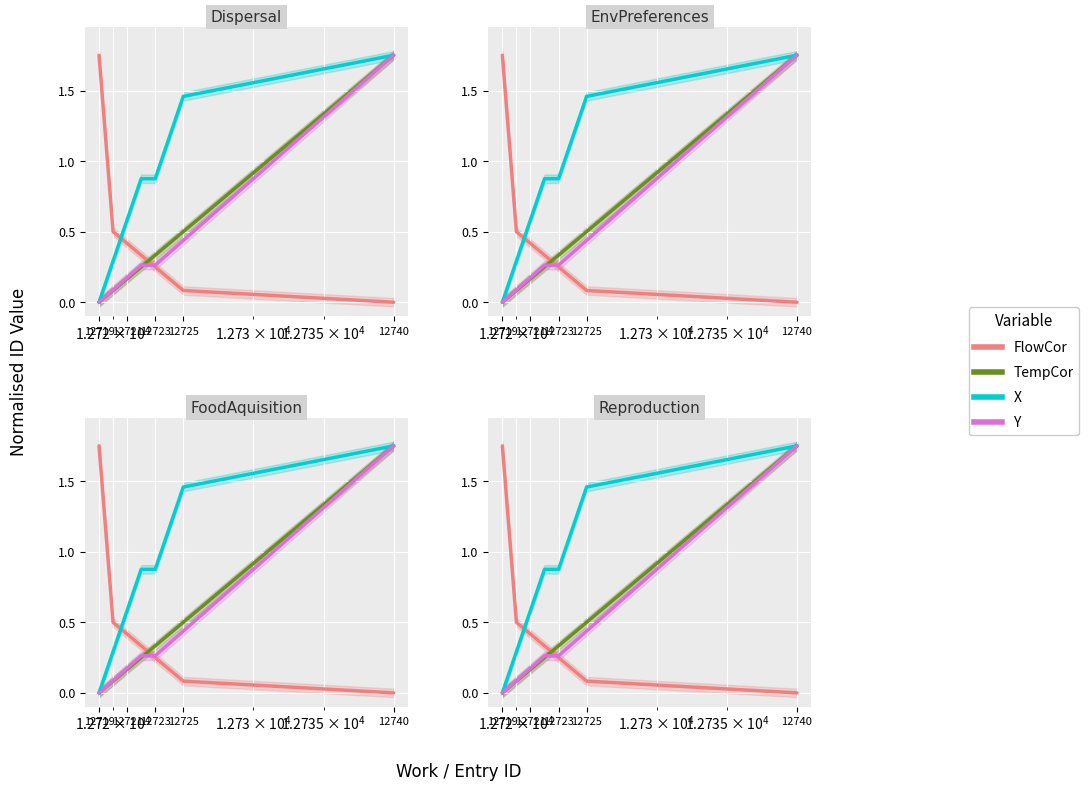

What is the value of the FlowCor point at the 3rd from the left?

0.4